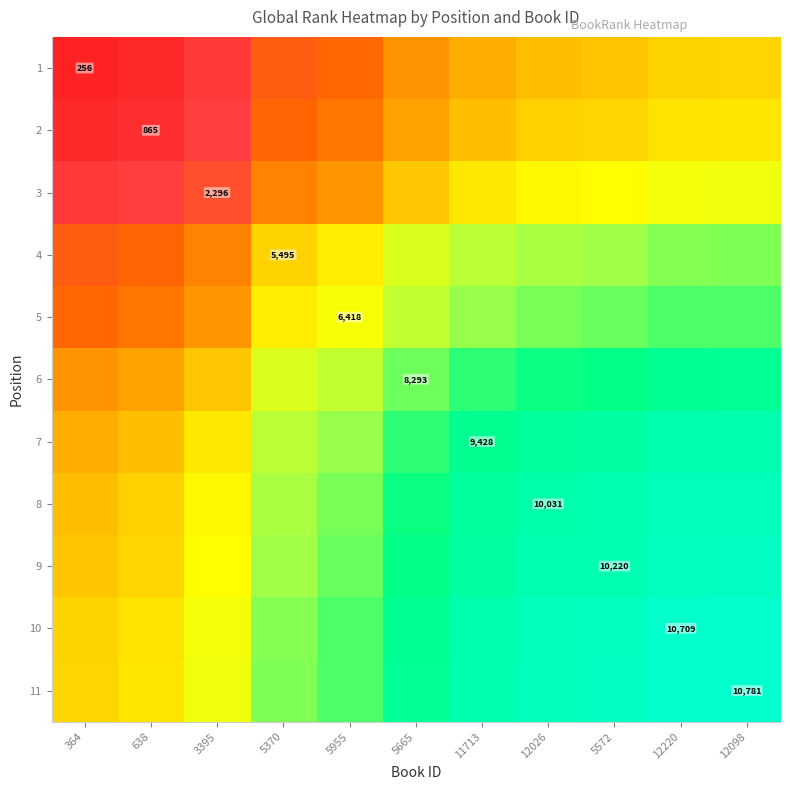

True or false: 8 has a value of 5265.8 at 12026.

False